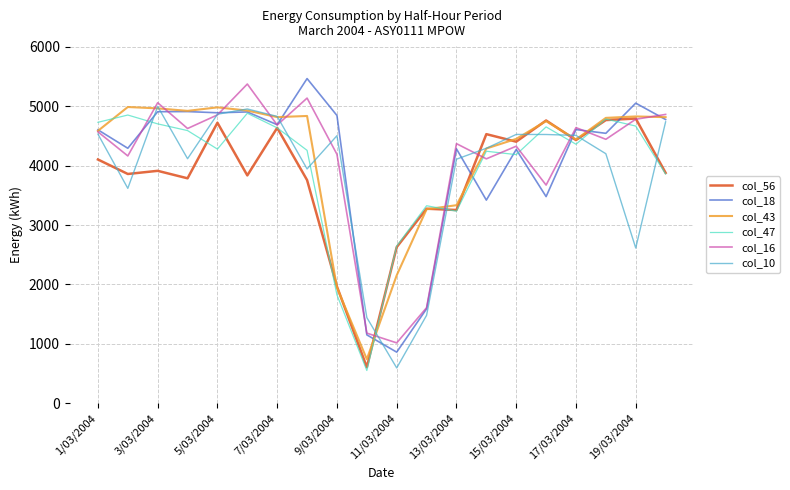

What is the highest value of the col_16 series?

5376